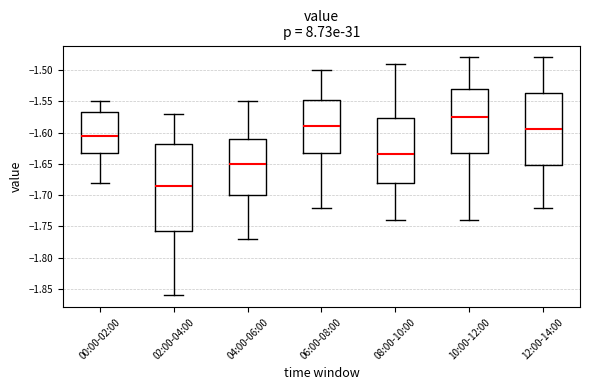

Reading left to right, read every box against the y-axis: the position of its median line, the range the box covers, and the ends of its whiskers. The values are not printed on the chart, so give them approximately, as read against the axis.

00:00-02:00: median -1.605, box -1.630 to -1.565, whiskers -1.680 to -1.550
02:00-04:00: median -1.685, box -1.755 to -1.615, whiskers -1.860 to -1.570
04:00-06:00: median -1.650, box -1.700 to -1.610, whiskers -1.770 to -1.550
06:00-08:00: median -1.590, box -1.630 to -1.545, whiskers -1.720 to -1.500
08:00-10:00: median -1.635, box -1.680 to -1.575, whiskers -1.740 to -1.490
10:00-12:00: median -1.575, box -1.630 to -1.530, whiskers -1.740 to -1.480
12:00-14:00: median -1.595, box -1.650 to -1.535, whiskers -1.720 to -1.480